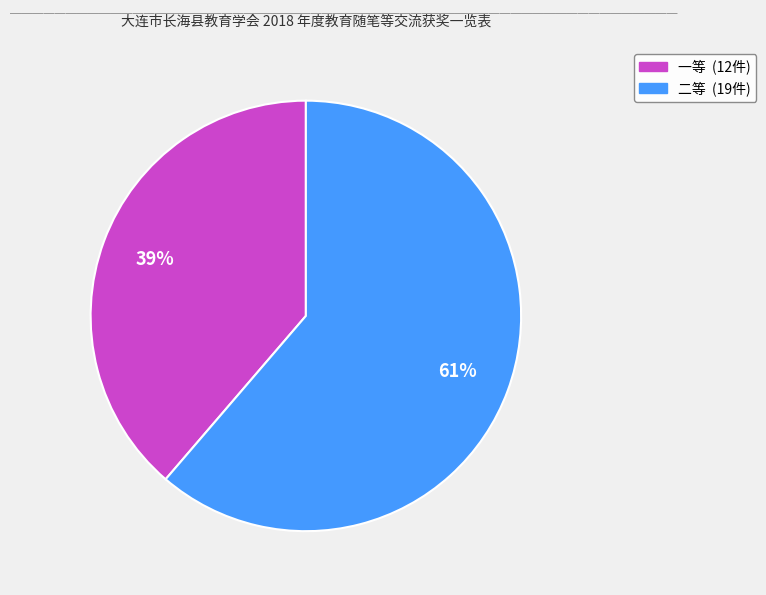

Between 一等 and 二等, which is larger?

二等